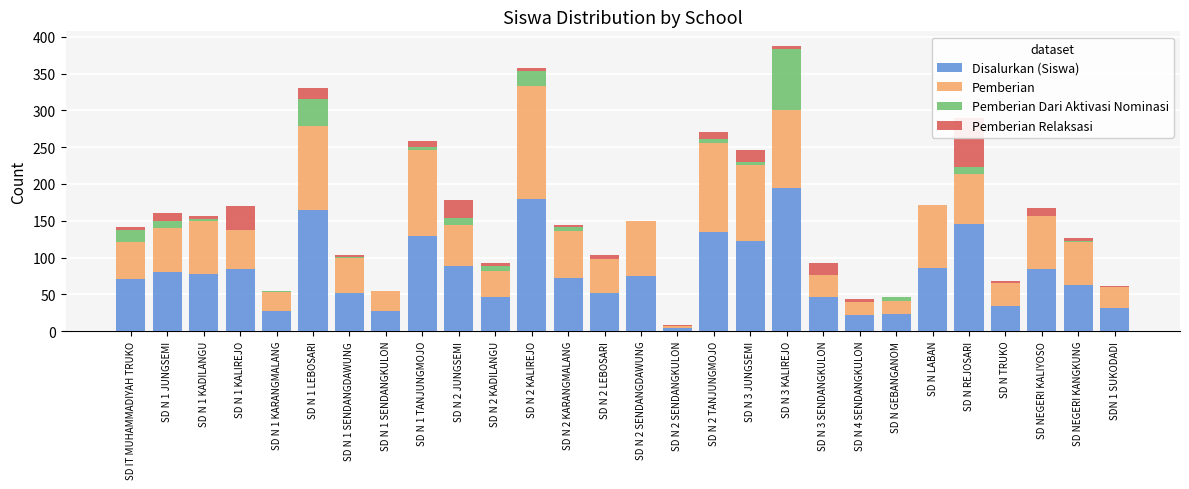

What are all the series names shown in the legend?

Disalurkan (Siswa), Pemberian, Pemberian Dari Aktivasi Nominasi, Pemberian Relaksasi